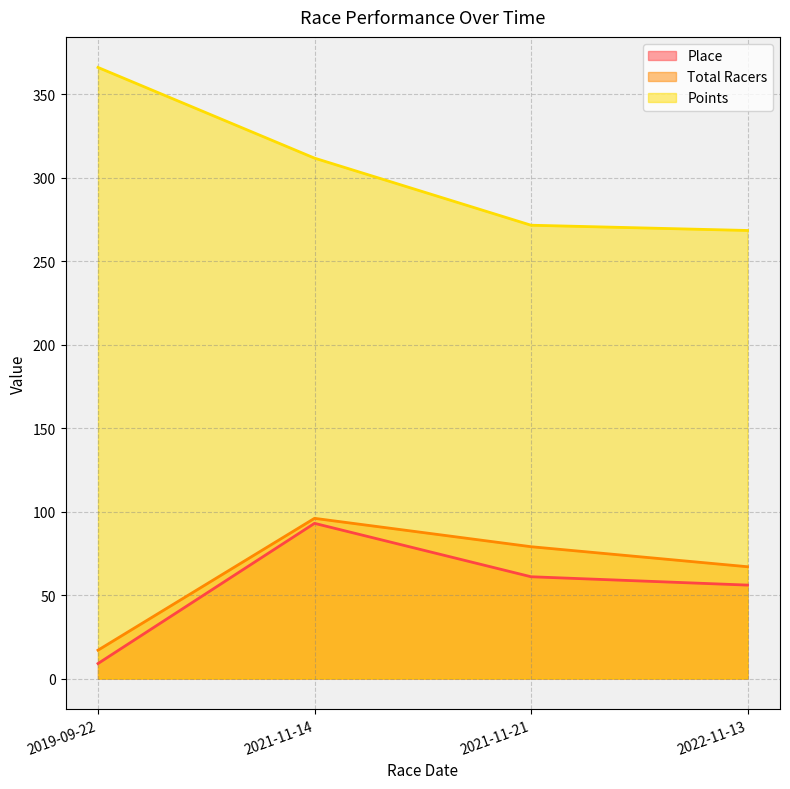

What is the label of the 3rd point from the left?

2021-11-21